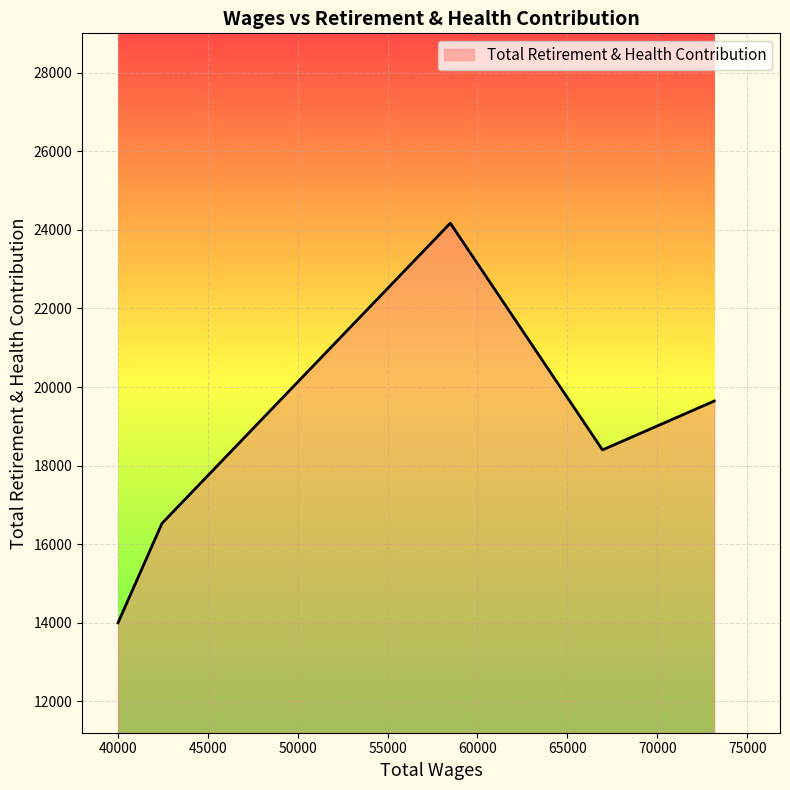

What is the greatest value displayed?

24173